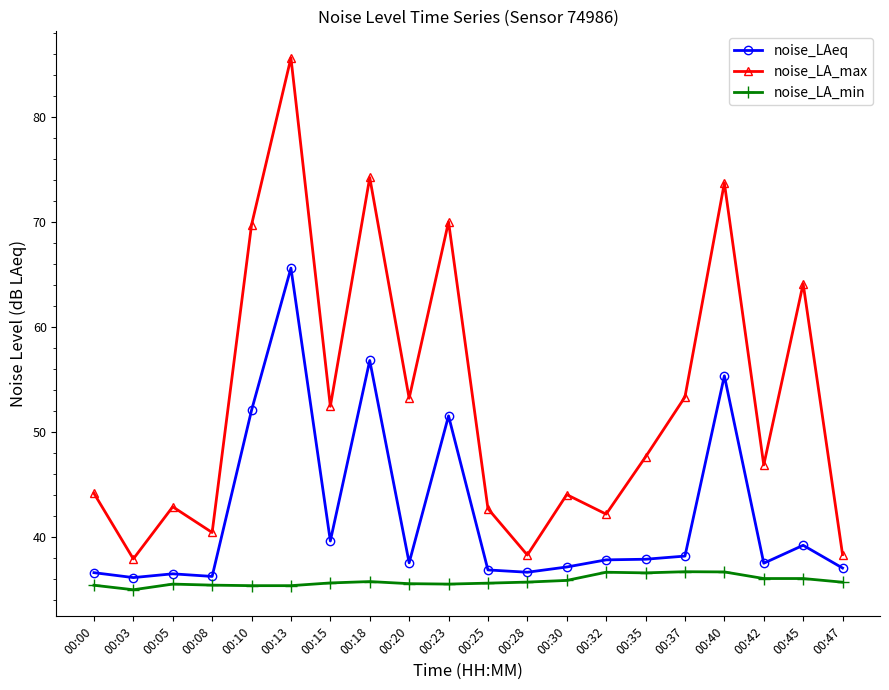

What is the total value across all series at 00:10?

157.1